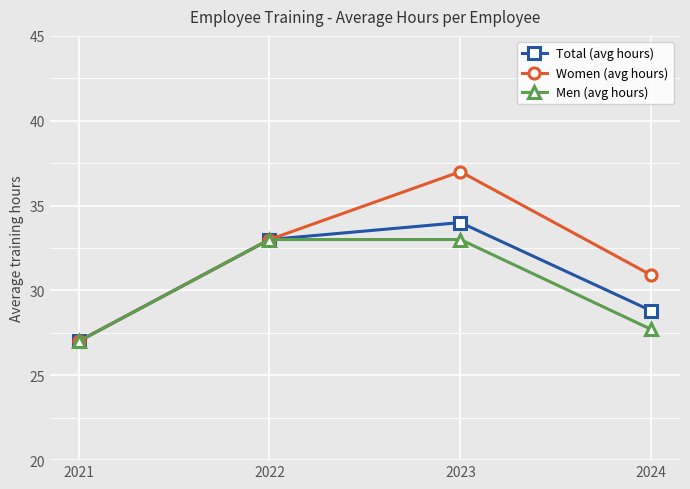

List the series in order of their overall mean, highest first.

Women (avg hours), Total (avg hours), Men (avg hours)